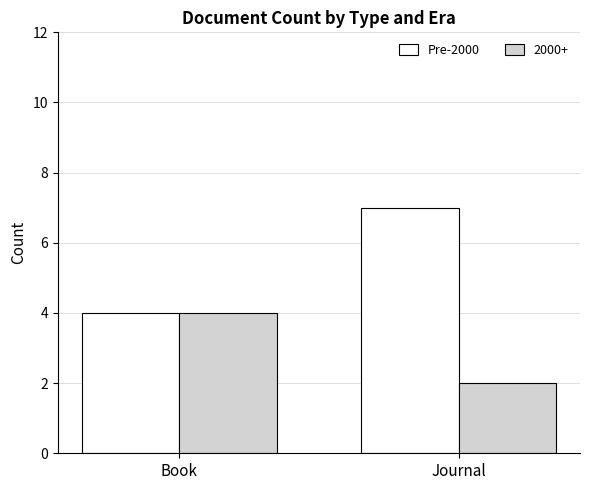

What is the sum of all Pre-2000 values?

11